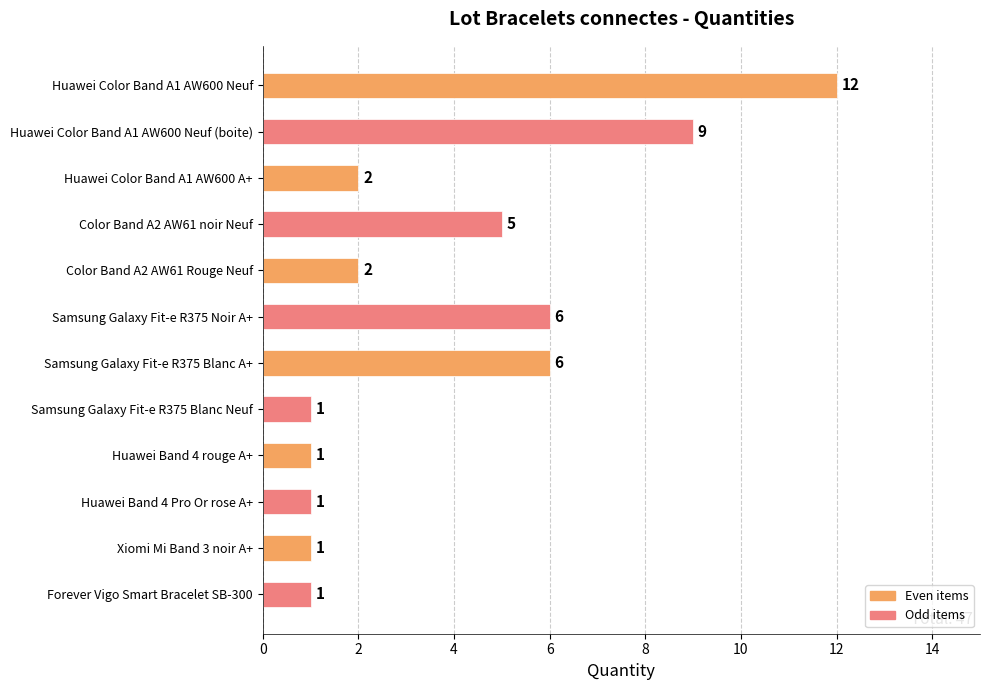

Approximately how many times larger is the value at Huawei Color Band A1 AW600 Neuf compared to Samsung Galaxy Fit-e R375 Blanc A+?

2.0